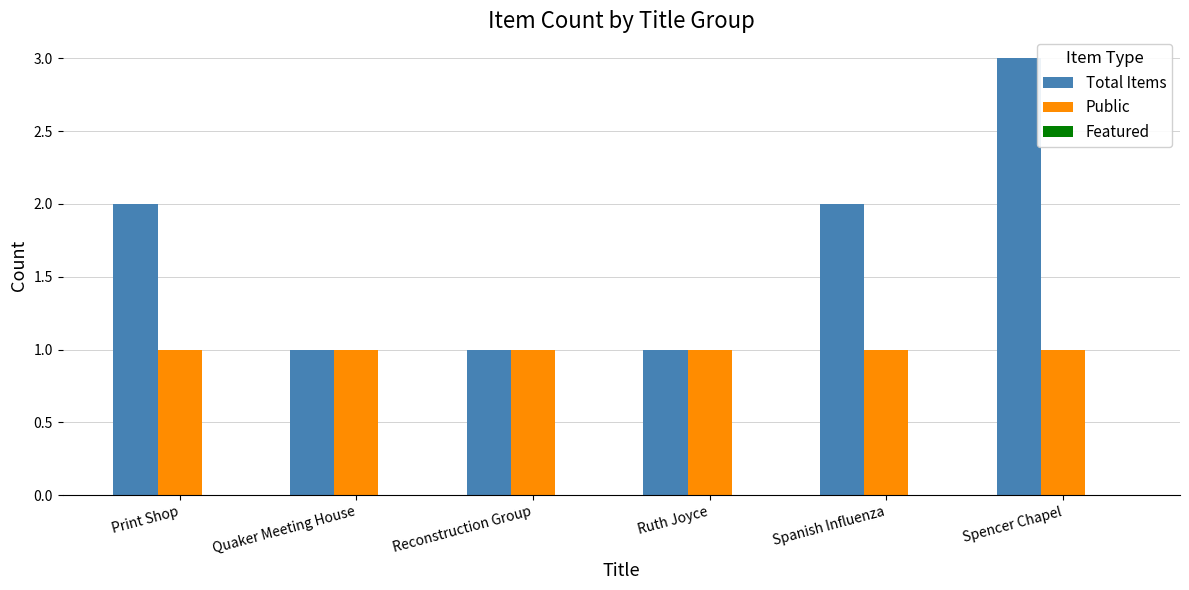

Are the bars horizontal?

No